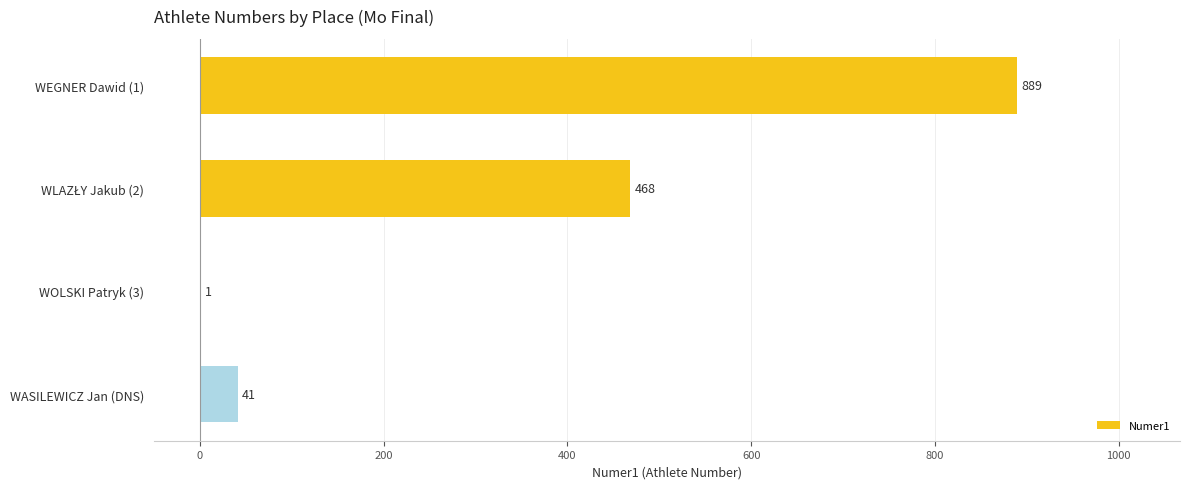

The value at WEGNER Dawid (1) is 1256. True or false?

False